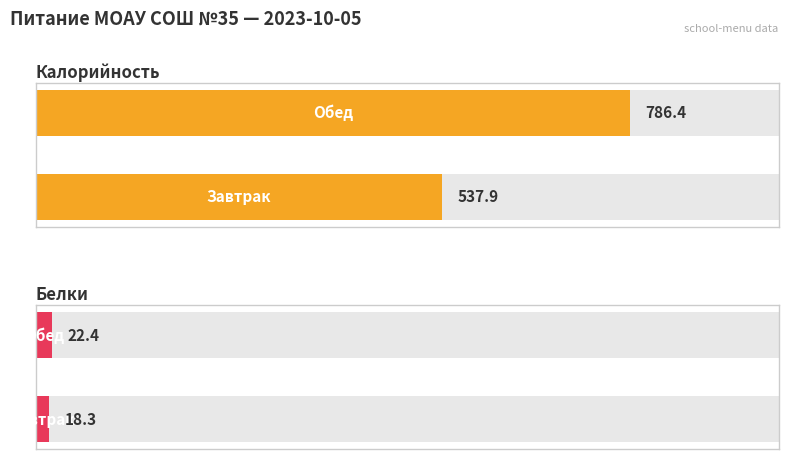

Rank the series at Завтрак from highest to lowest value.

Калорийность, Белки